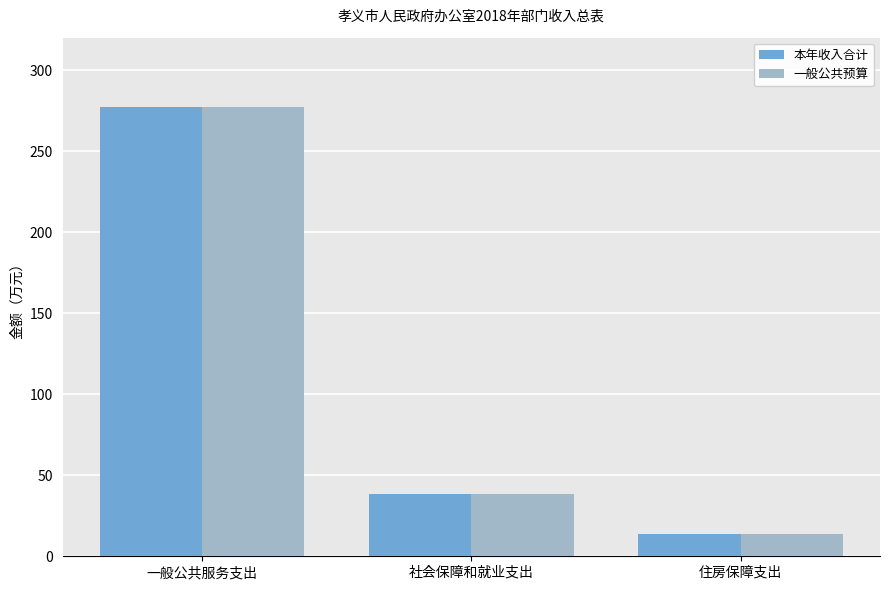

How many values in the 一般公共预算 series are below 38?

1